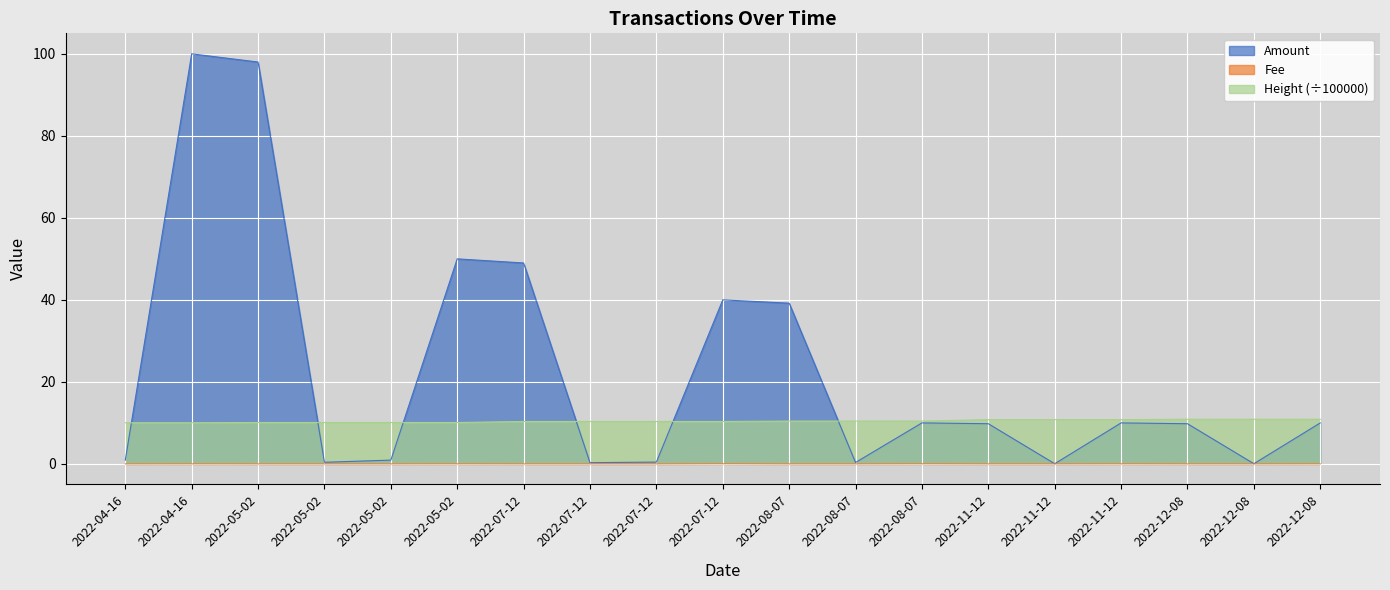

At which category does Amount reach its first local valley?

2022-05-02